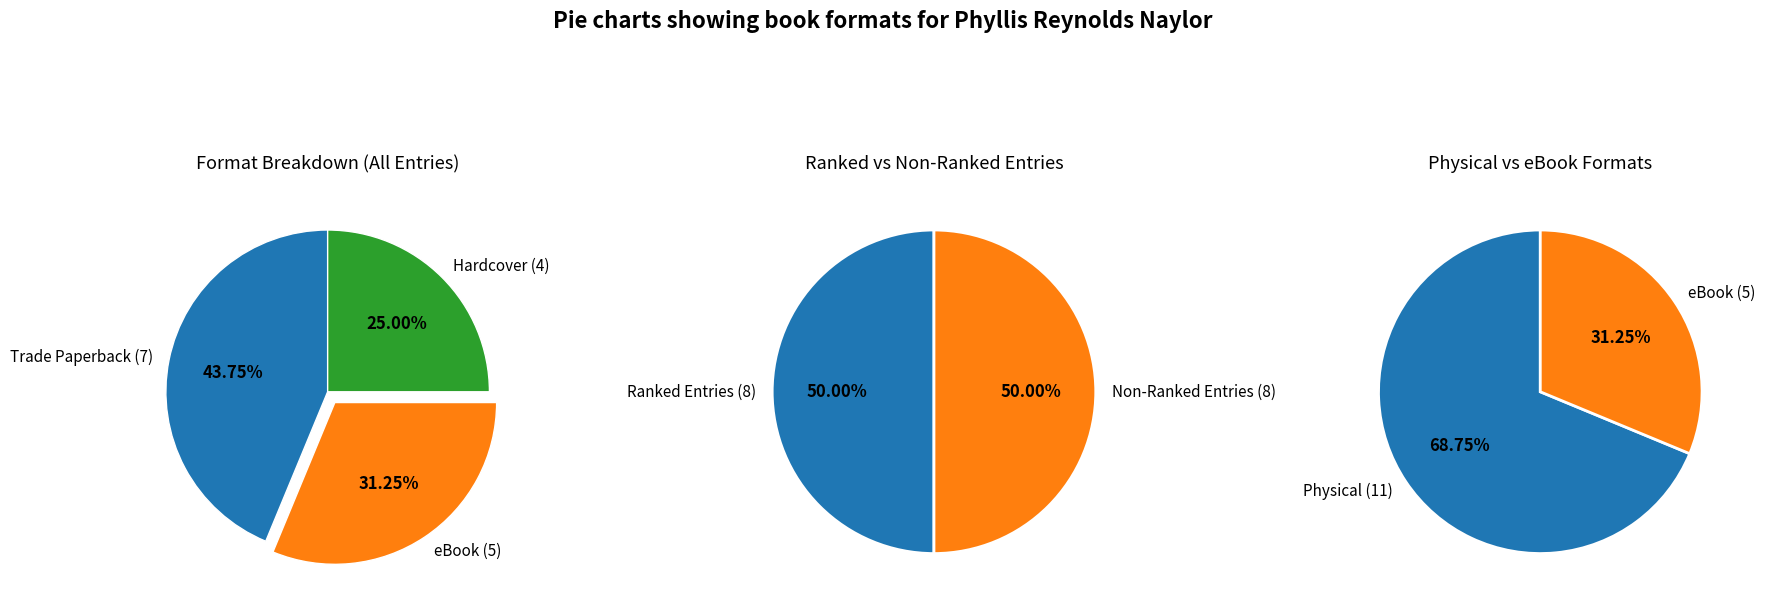

Which slice is the largest?

Trade Paperback